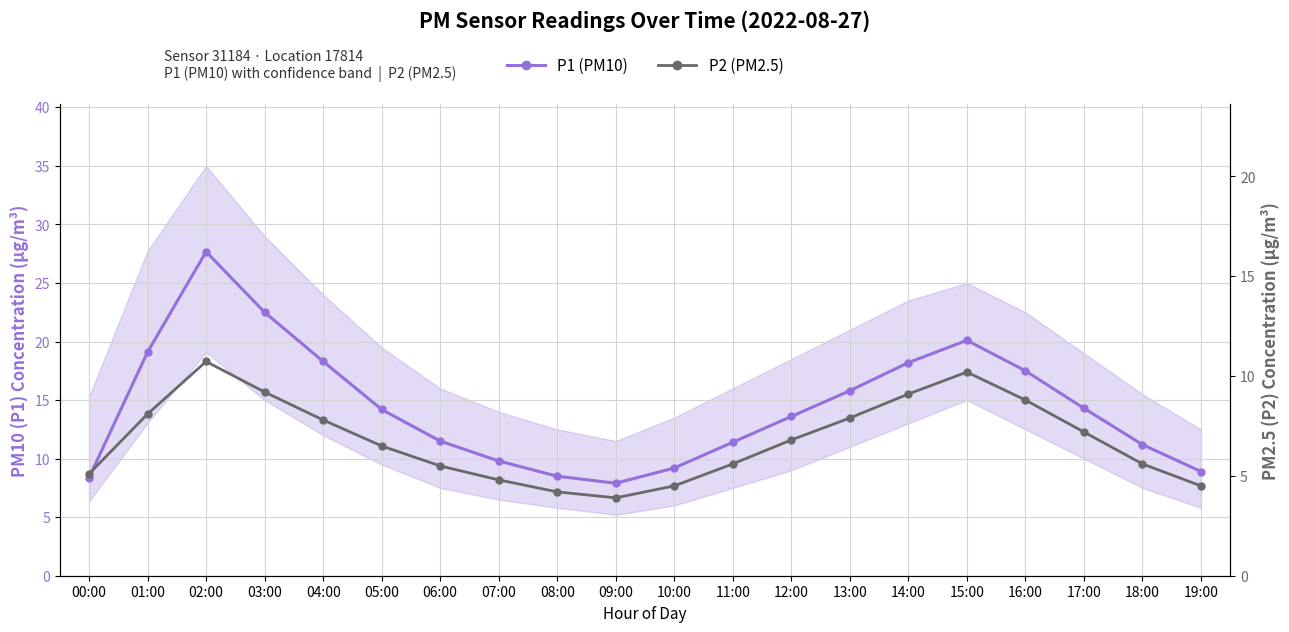

What is the difference between the maximum and second lowest values in the P1 (PM10) series?

19.3